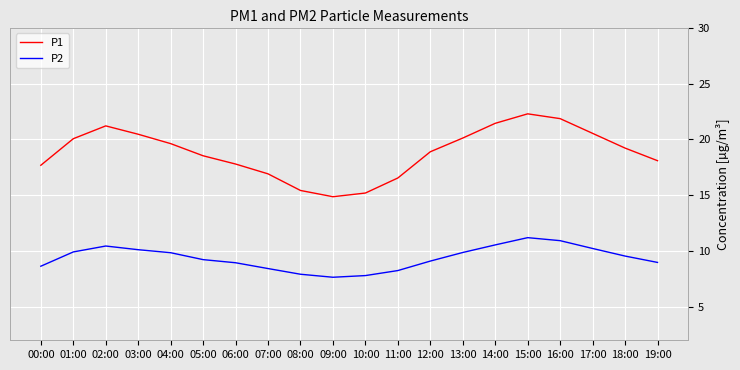

True or false: P2 and P1 intersect in this chart.

False